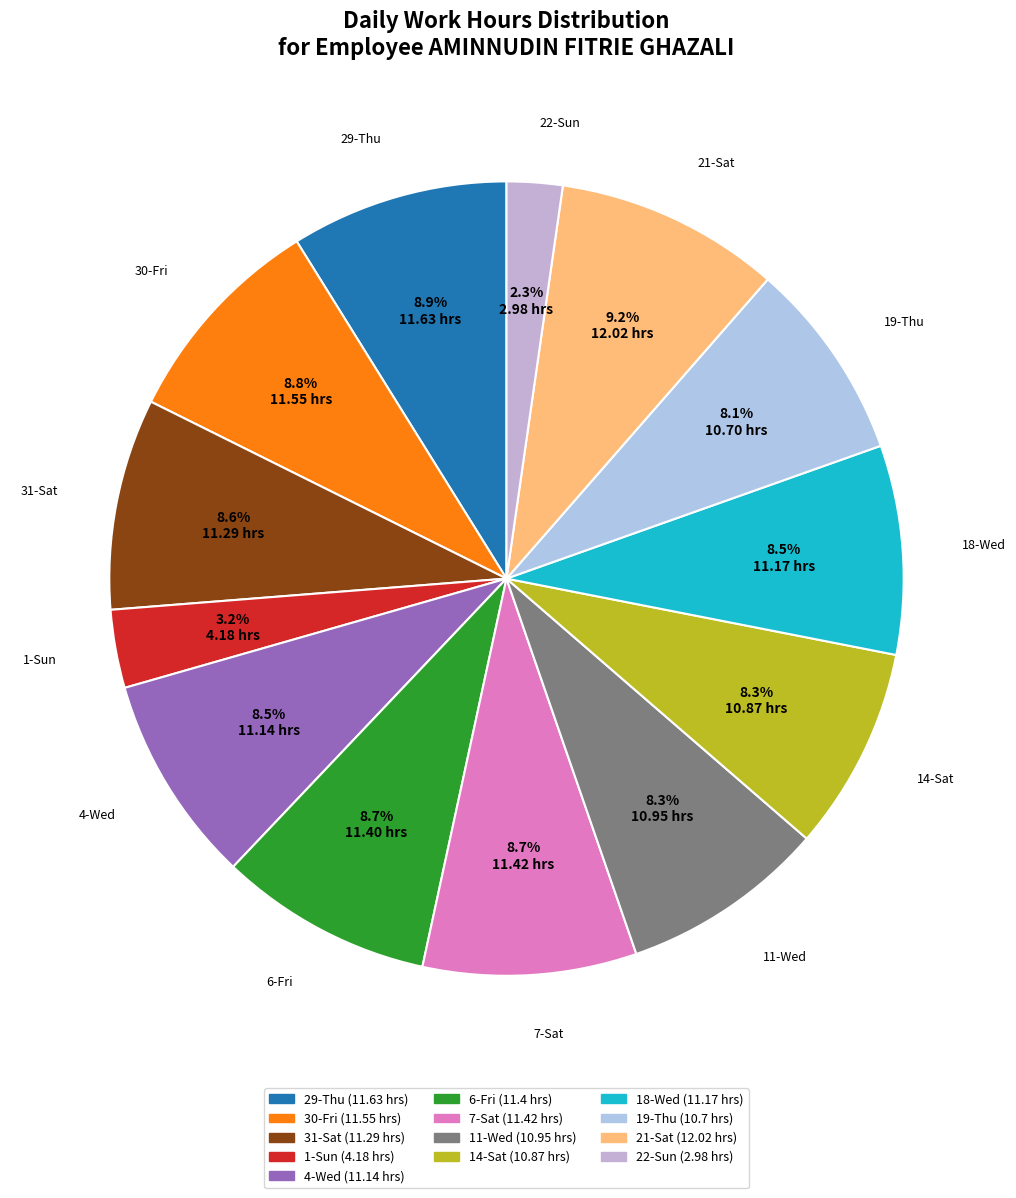

How many segments does this pie chart have?

13